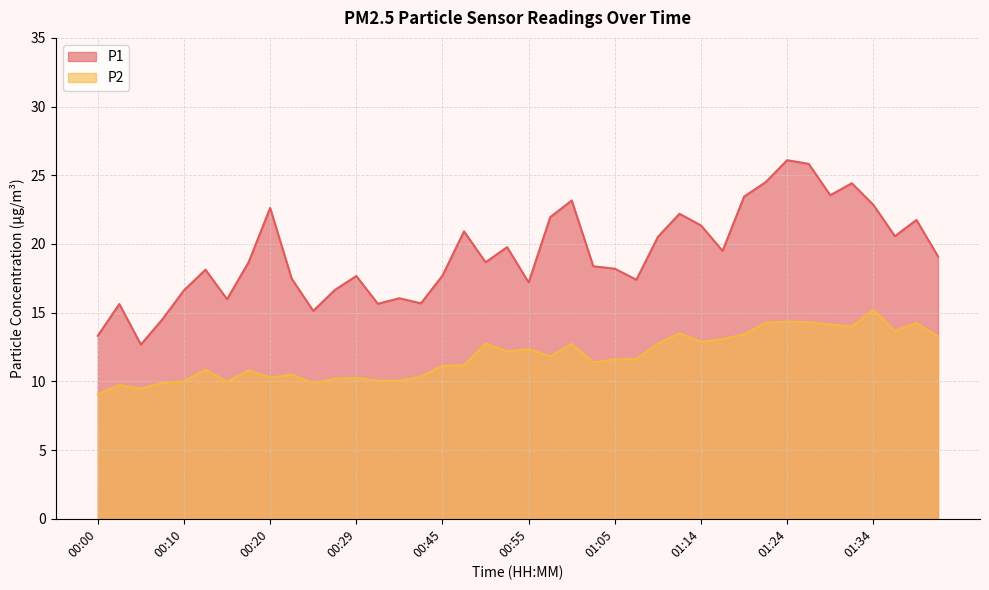

How many lines are shown in the chart?

2